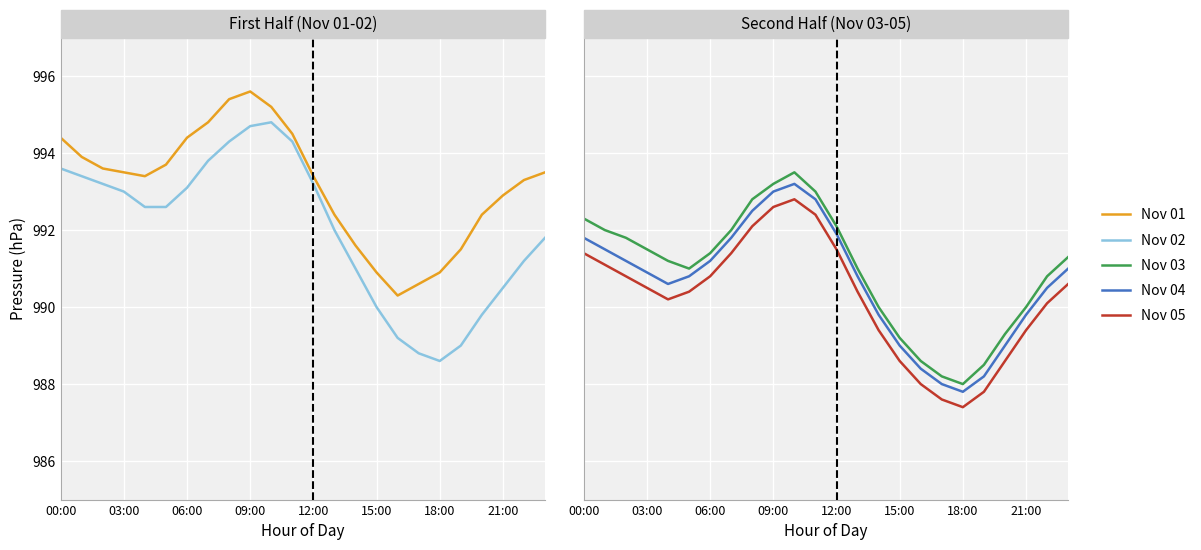

What is the value of the Nov 05 point at the 24th from the left?

990.6